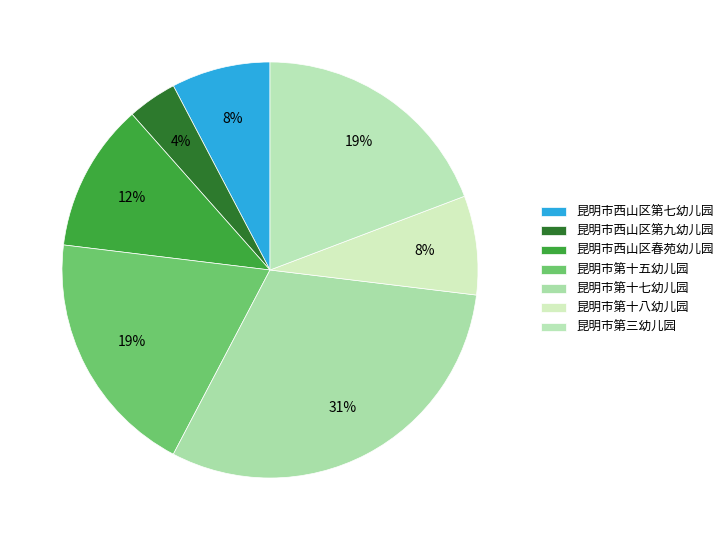

Which slice is the largest?

昆明市第十七幼儿园